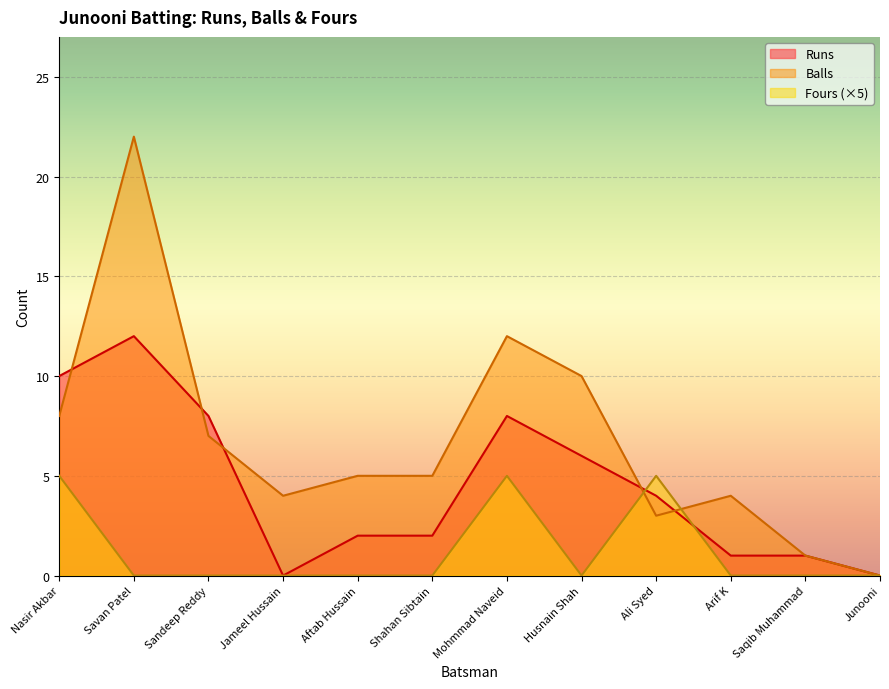

At which category does Fours reach its first local peak?

Mohmmad Naveid